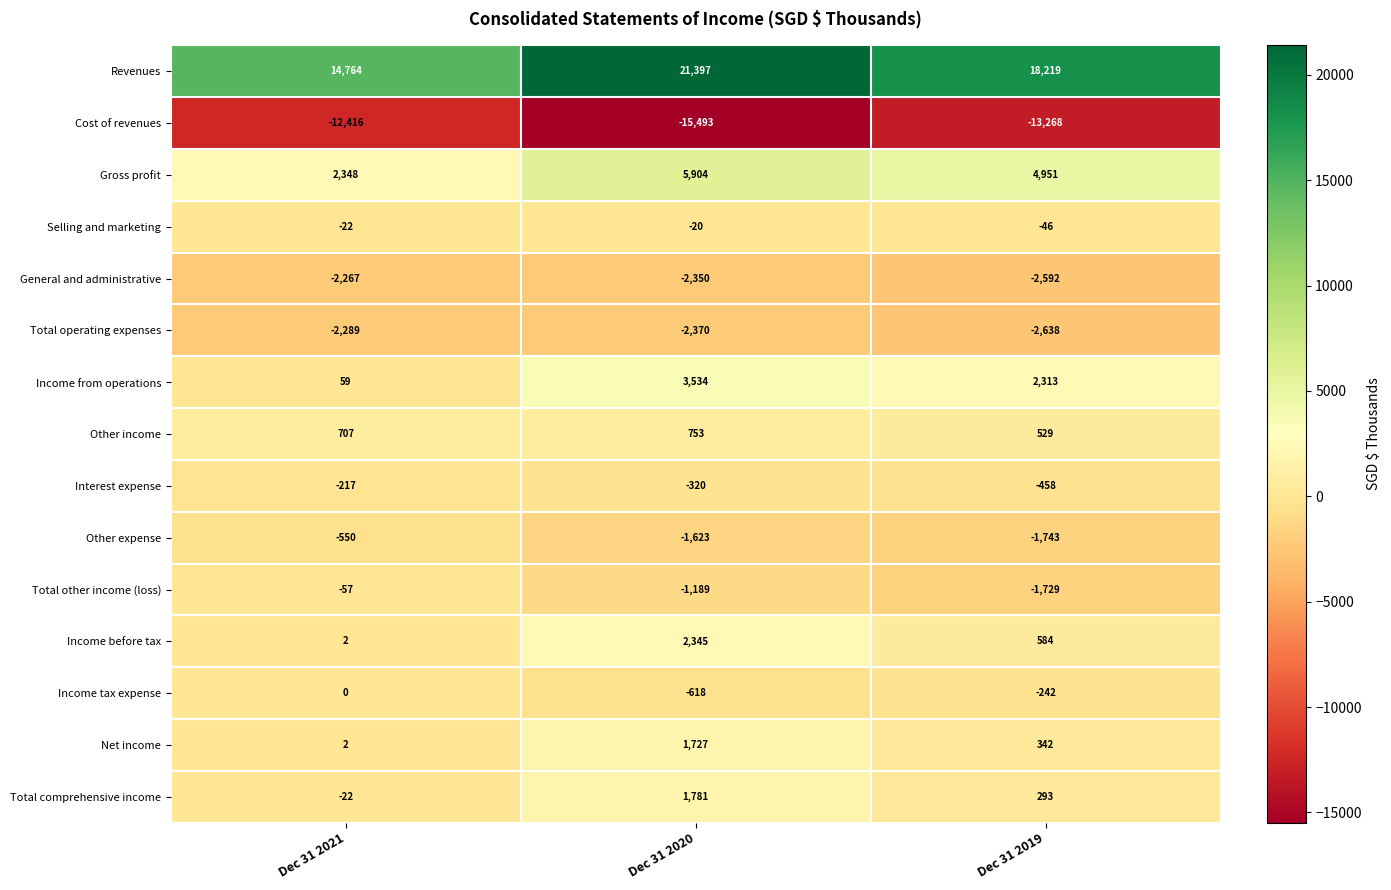

What is the difference between the Selling and marketing values at Dec 31 2019 and Dec 31 2021?

24